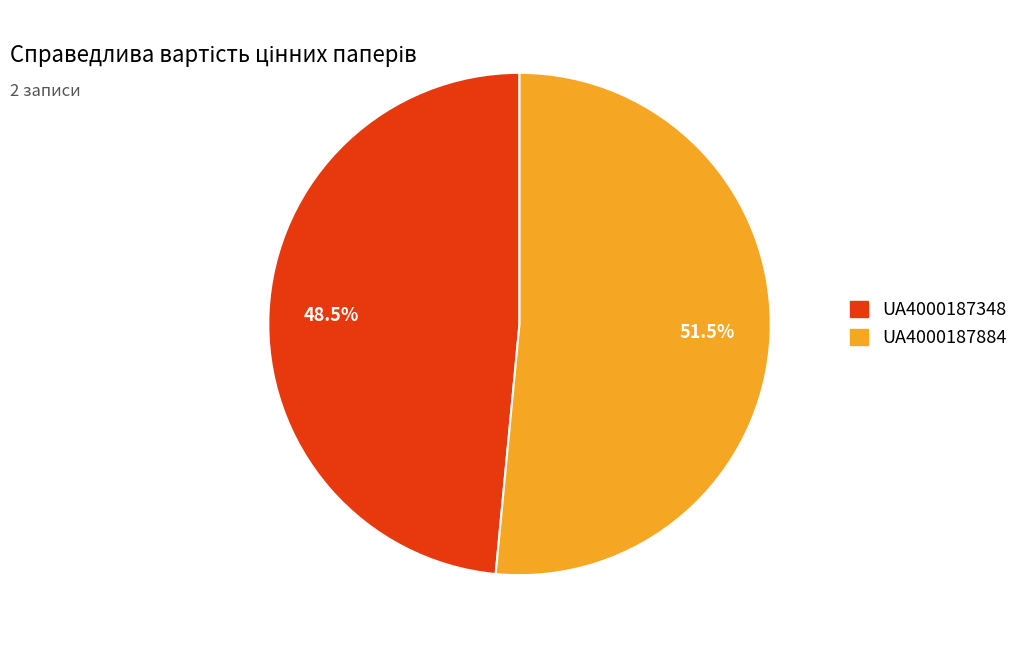

What percentage do UA4000187884 and UA4000187348 together represent?

100.0%